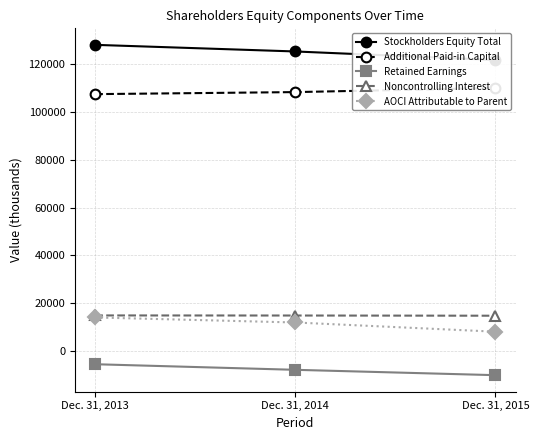

Between Dec. 31, 2014 and Dec. 31, 2015, which series saw the biggest shift?

AOCI Attributable to Parent